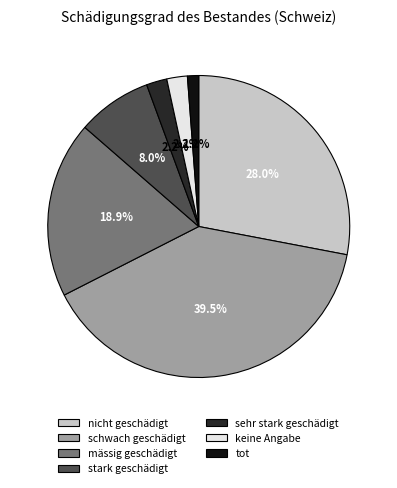

What is the largest slice in the pie chart?

schwach geschädigt